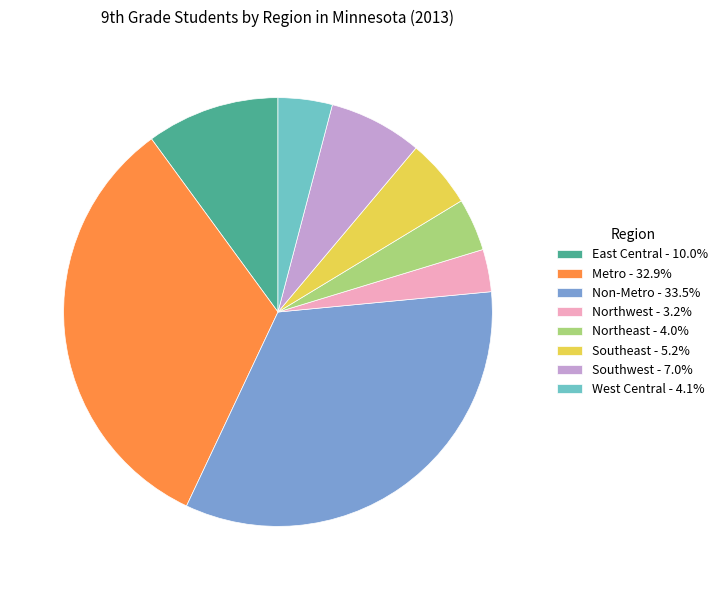

Do Non-Metro - 33.5% and East Central - 10.0% together represent more than half of the pie?

No